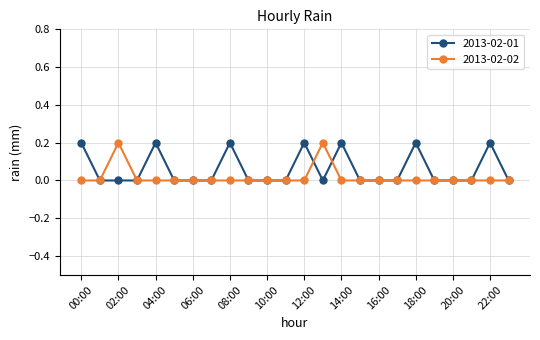

What are all the series names shown in the legend?

2013-02-01, 2013-02-02